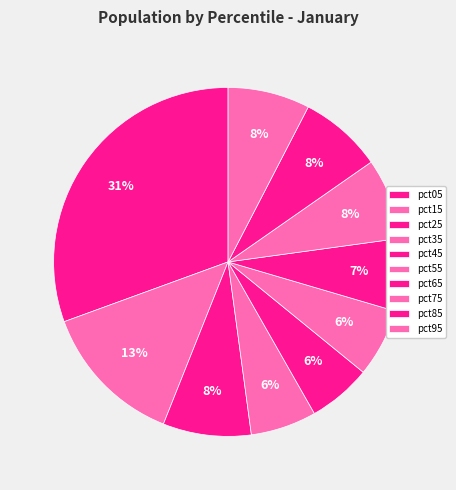

What is the smallest slice in the pie chart?

pct45